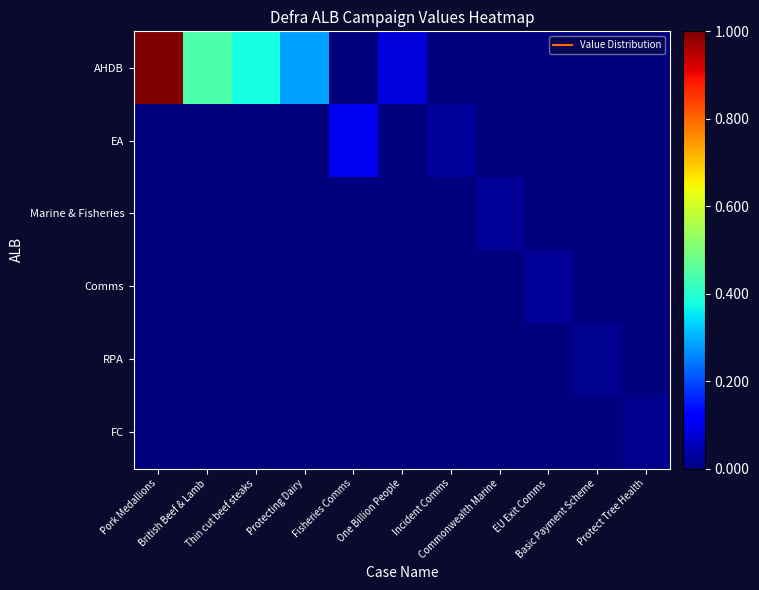

Which category has the highest value across all series?

Pork Medallions